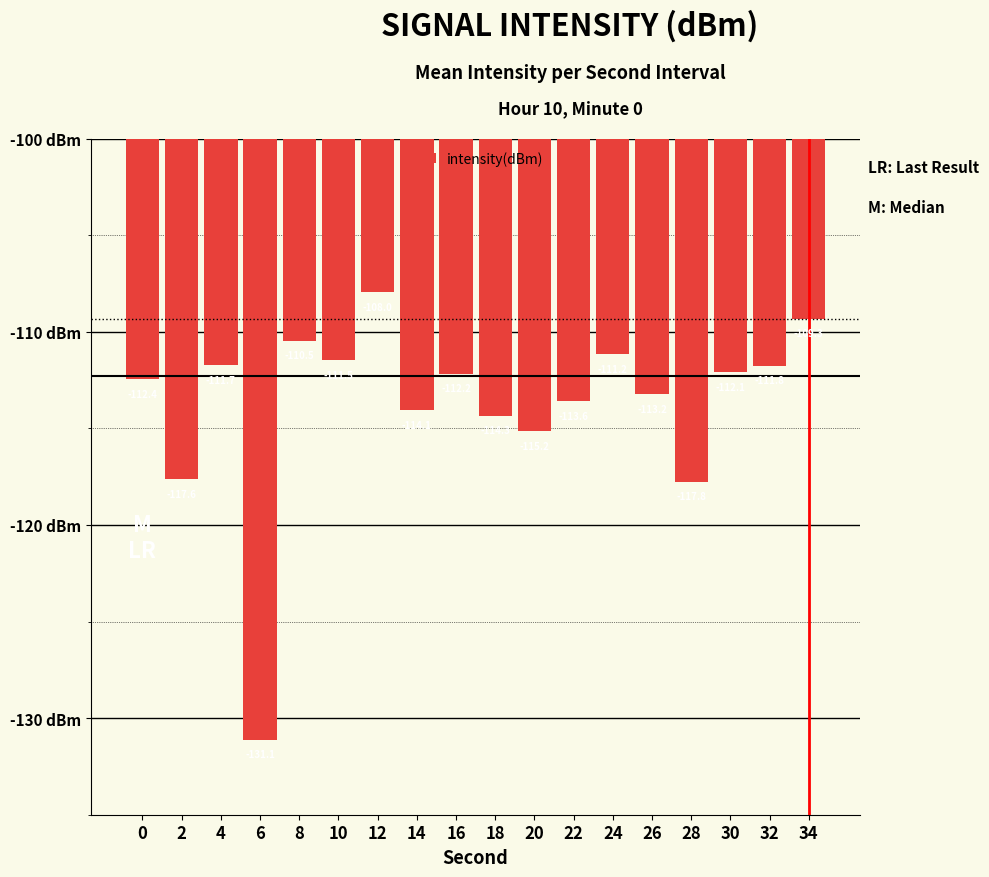

Reading left to right, extract all data points from this chart.

0=-112.4	2=-117.6	4=-111.7	6=-131.1	8=-110.5	10=-111.5	12=-108.0	14=-114.1	16=-112.2	18=-114.3	20=-115.2	22=-113.6	24=-111.2	26=-113.2	28=-117.8	30=-112.1	32=-111.8	34=-109.3